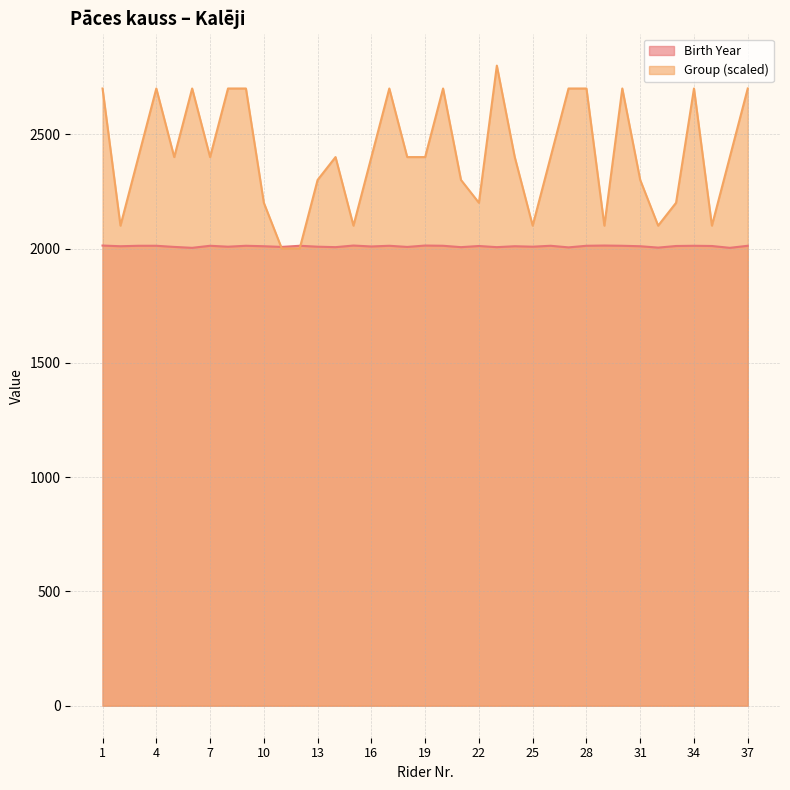

How many lines are shown in the chart?

2